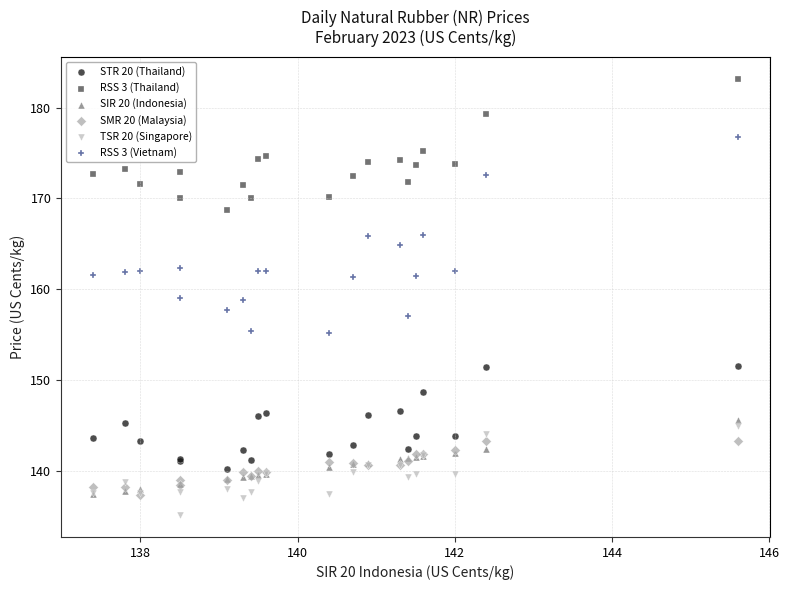

Which series has the largest Y range (max minus min)?

RSS 3 (Vietnam)